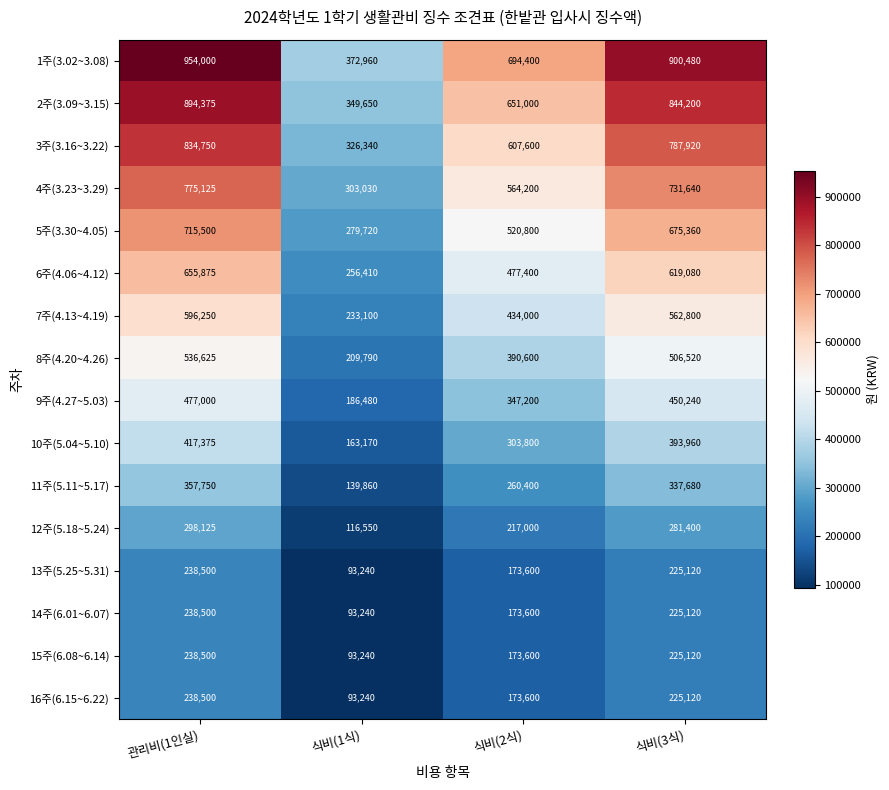

At which label does 16주(6.15~6.22) first exceed 225120?

관리비(1인실)